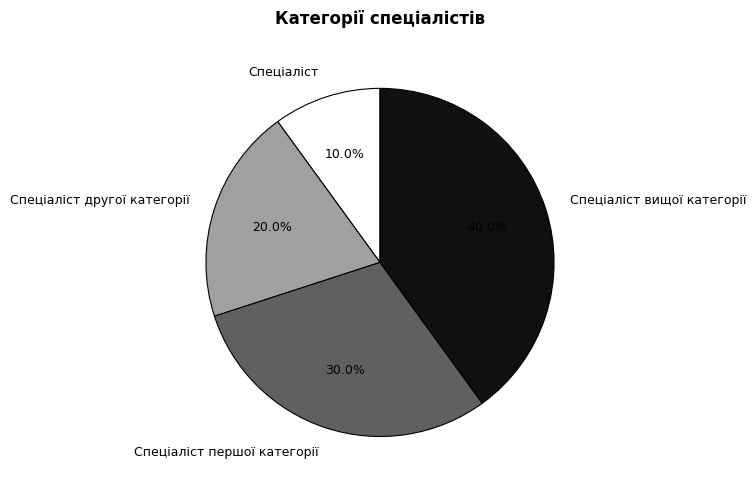

Approximately how many times larger is the value at Спеціаліст другої категорії compared to Спеціаліст вищої категорії?

0.5